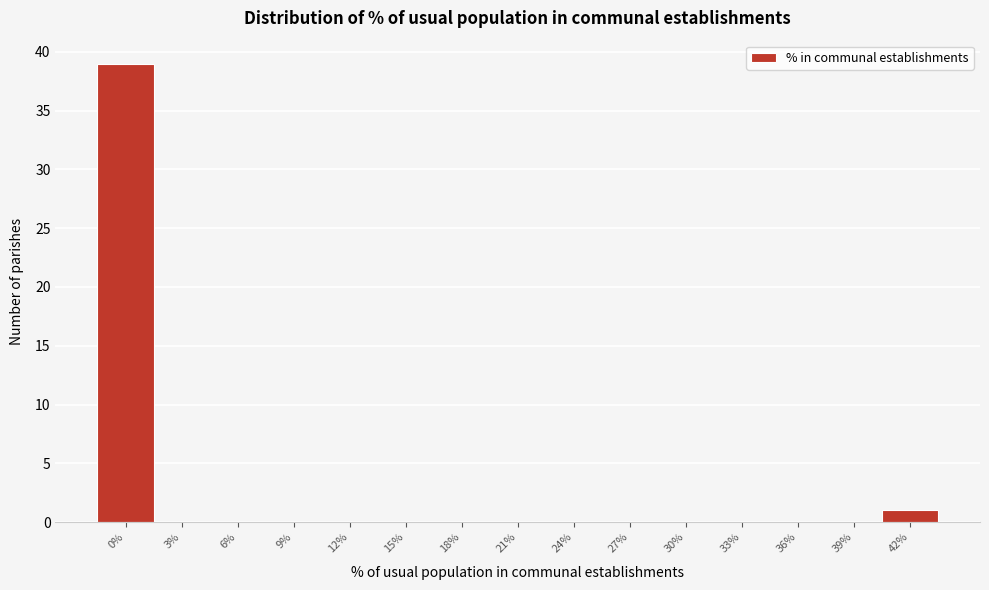

Reading left to right, transcribe all the data shown in this chart.

0%=39	3%=0	6%=0	9%=0	12%=0	15%=0	18%=0	21%=0	24%=0	27%=0	30%=0	33%=0	36%=0	39%=0	42%=1